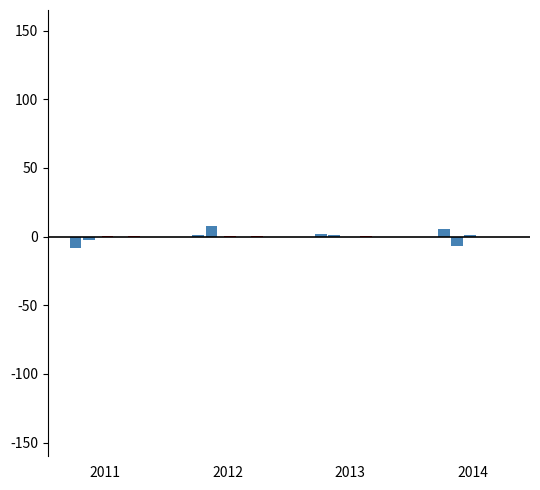

The value of Dairy products breakdown at 2014 is -230.9. True or false?

False